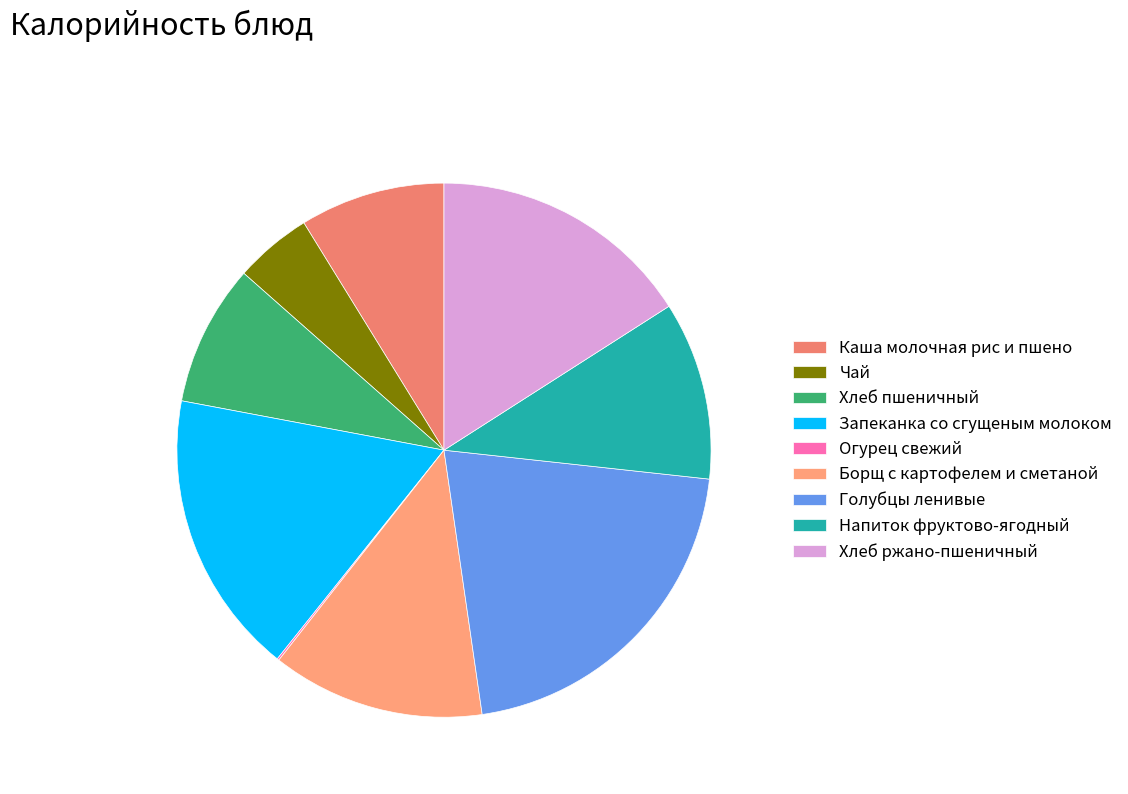

What is the change in value from Запеканка со сгущеным молоком to Голубцы ленивые?

+32